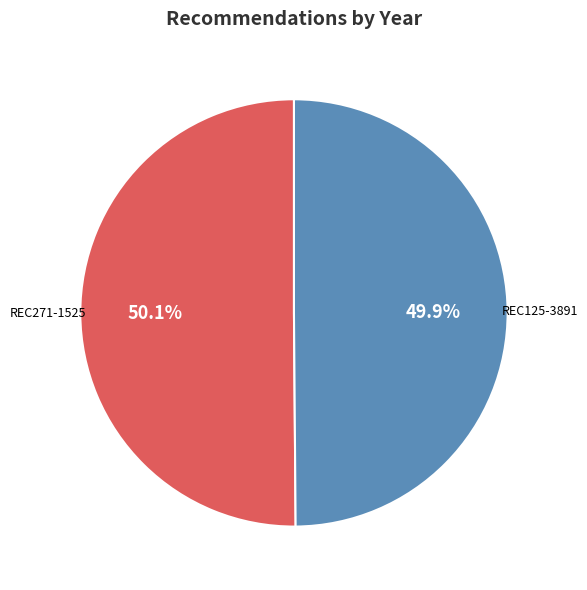

Is there a majority slice in this chart?

Yes